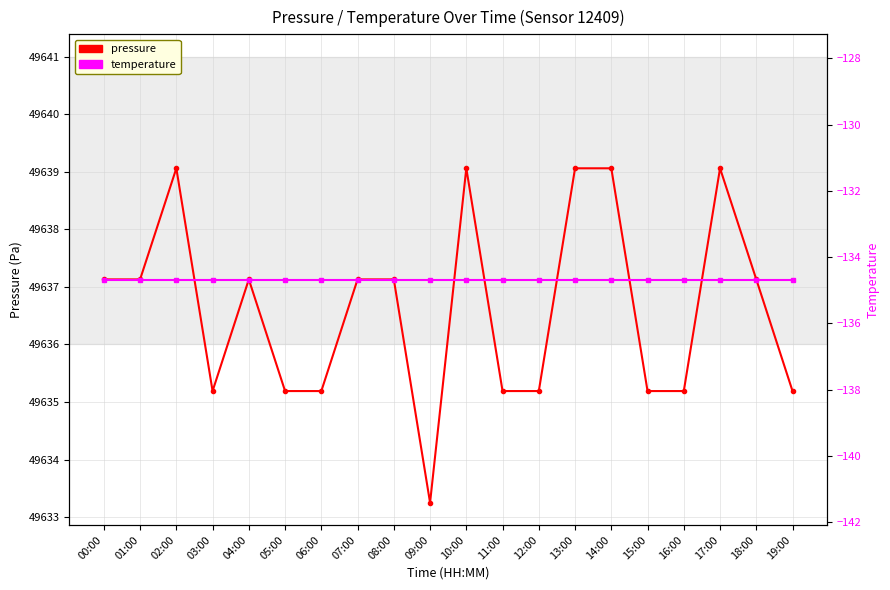

Reading left to right, transcribe all the data shown in this chart.

pressure: 49637.1	49637.1	49639.1	49635.2	49637.1	49635.2	49635.2	49637.1	49637.1	49633.2	49639.1	49635.2	49635.2	49639.1	49639.1	49635.2	49635.2	49639.1	49637.1	49635.2
temperature: -134.7	-134.7	-134.7	-134.7	-134.7	-134.7	-134.7	-134.7	-134.7	-134.7	-134.7	-134.7	-134.7	-134.7	-134.7	-134.7	-134.7	-134.7	-134.7	-134.7